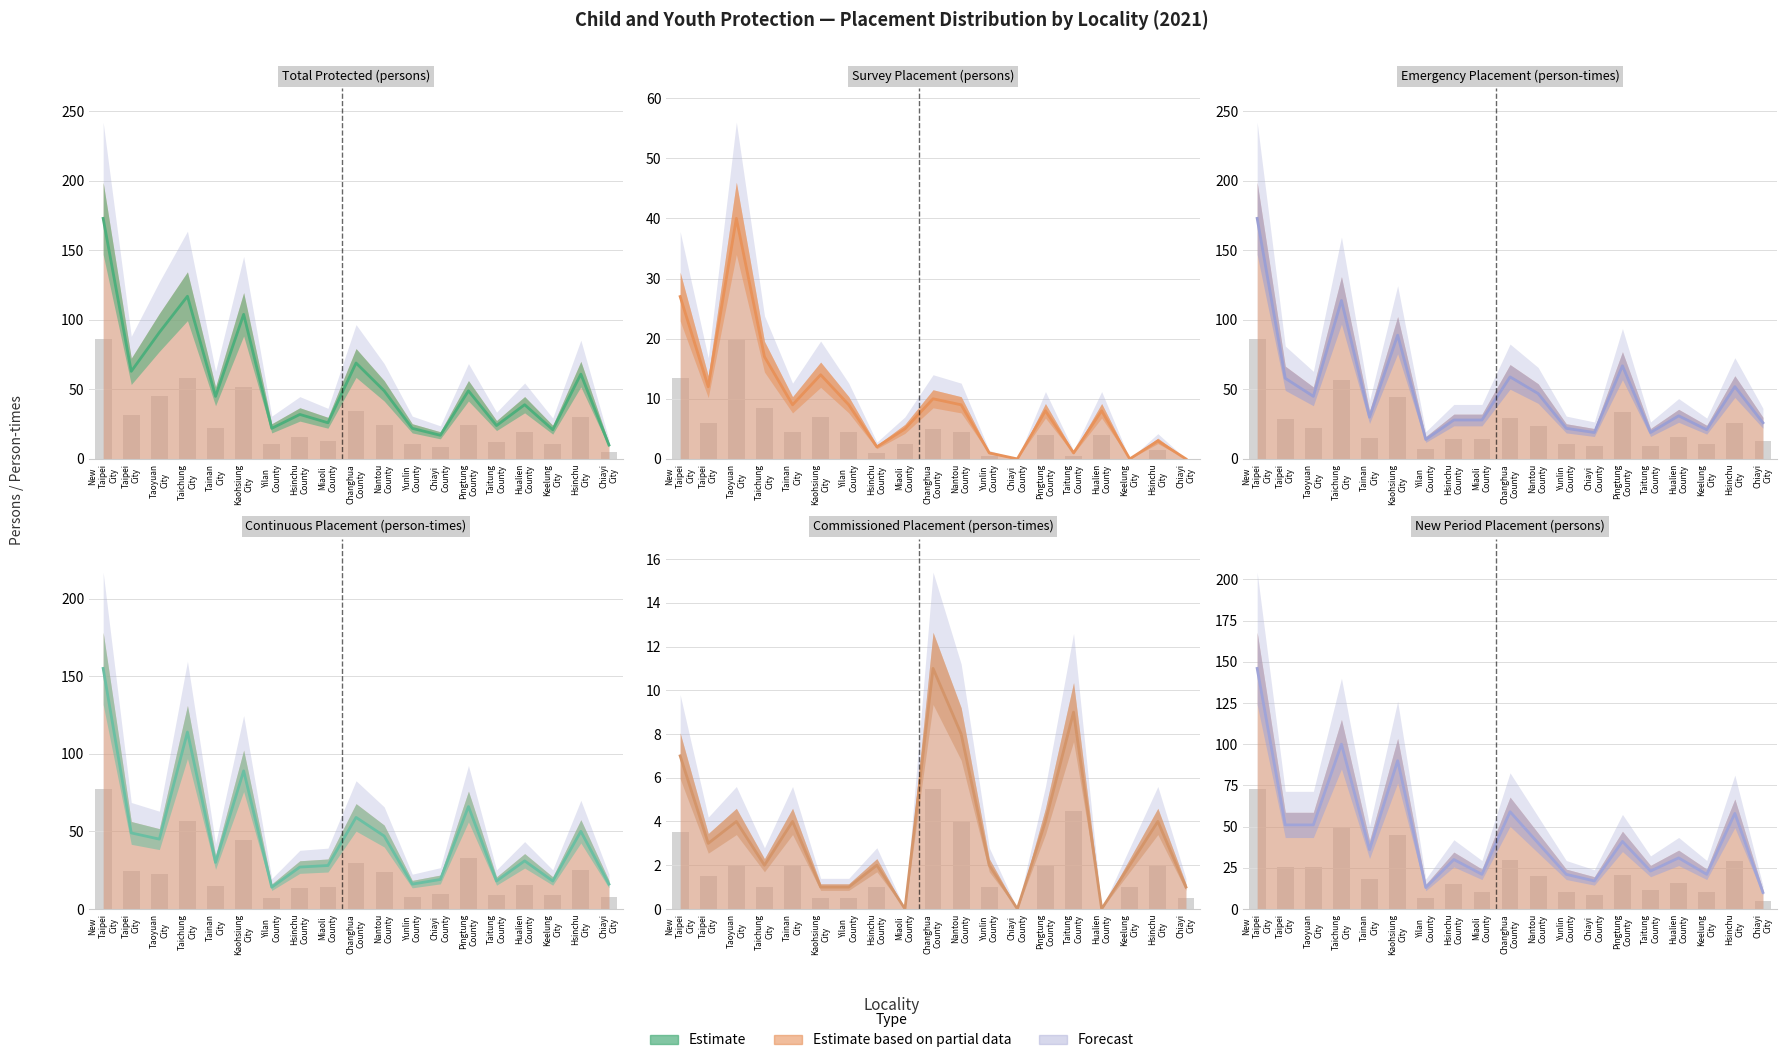

What value does the Total Protected (persons) series have at Changhua County, to the nearest 50?

50